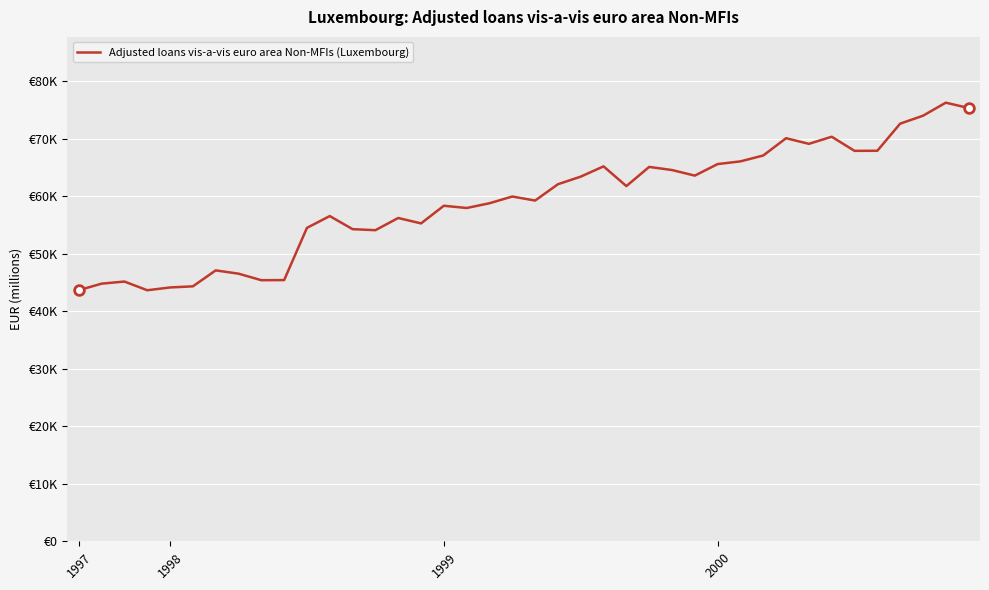

Reading left to right, list all the values displayed in this chart.

43664.3	44801.3	45166.3	43652.0	44137.0	44333.4	47104.6	46536.8	45399.1	45422.8	54502.0	56553.2	54275.6	54096.2	56218.8	55277.7	58347.0	57953.0	58781.0	59953.0	59249.0	62086.0	63409.0	65195.2	61765.1	65099.4	64556.0	63587.0	65594.0	66061.0	67086.0	70092.0	69110.0	70346.0	67893.0	67907.0	72623.0	73996.0	76269.0	75346.0